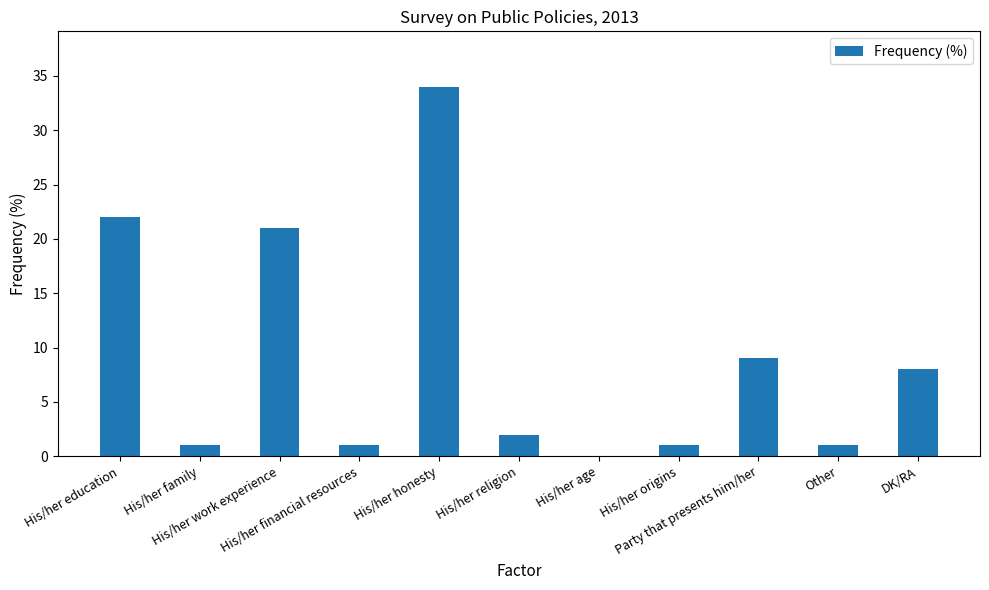

Reading left to right, transcribe all the data shown in this chart.

His/her education=22	His/her family=1	His/her work experience=21	His/her financial resources=1	His/her honesty=34	His/her religion=2	His/her age=0	His/her origins=1	Party that presents him/her=9	Other=1	DK/RA=8